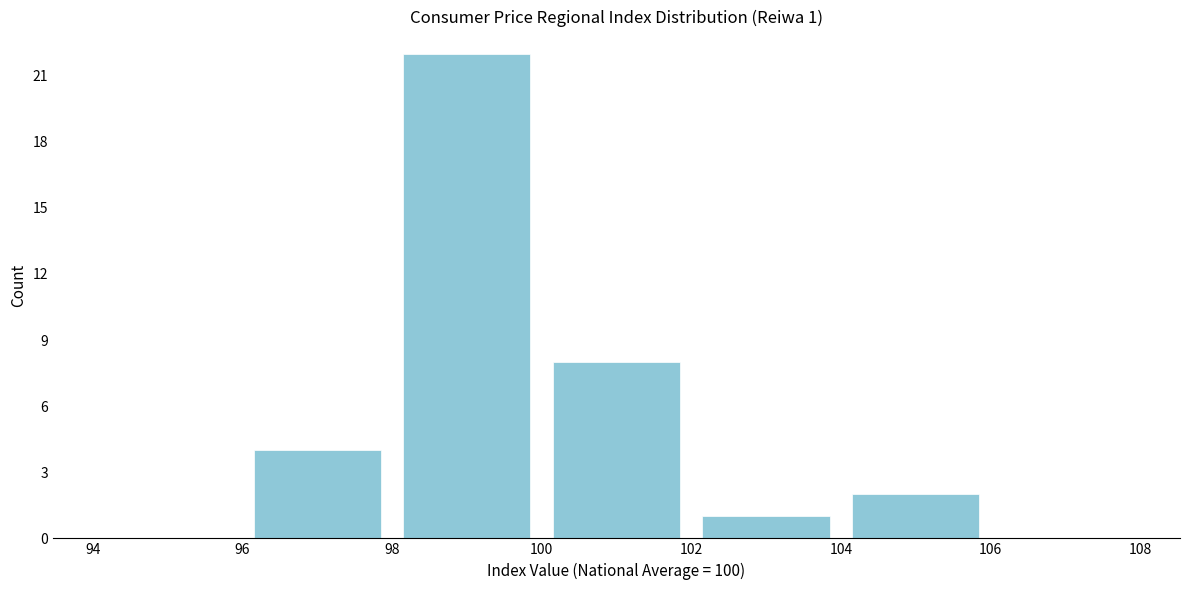

Which range on the x-axis has the tallest bar?

98 to 100